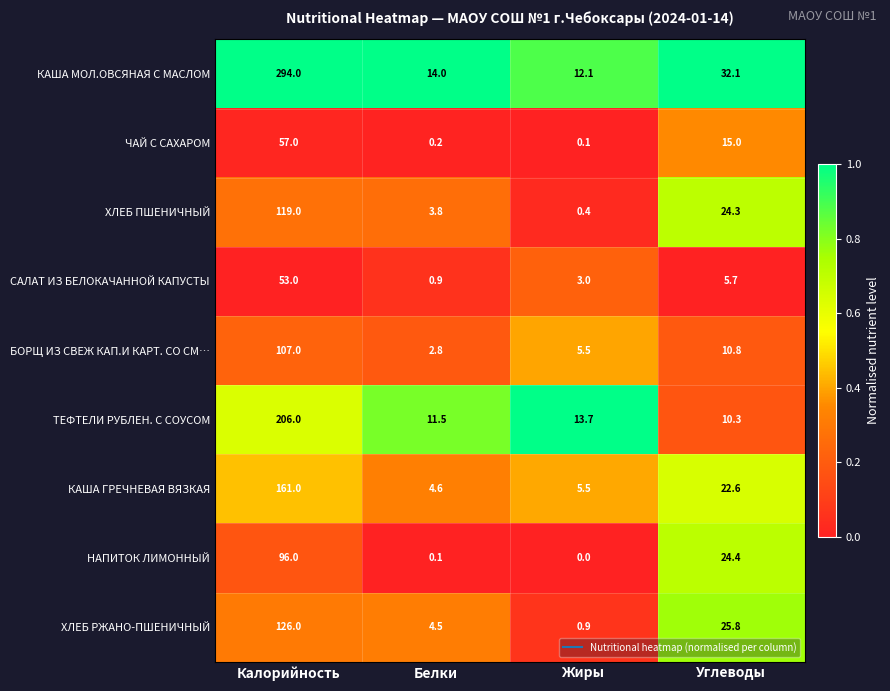

Rank the series at Калорийность from lowest to highest value.

САЛАТ ИЗ БЕЛОКАЧАННОЙ КАПУСТЫ, ЧАЙ С САХАРОМ, НАПИТОК ЛИМОННЫЙ, БОРЩ ИЗ СВЕЖ КАП.И КАРТ. СО СМ…, ХЛЕБ ПШЕНИЧНЫЙ, ХЛЕБ РЖАНО-ПШЕНИЧНЫЙ, КАША ГРЕЧНЕВАЯ ВЯЗКАЯ, ТЕФТЕЛИ РУБЛЕН. С СОУСОМ, КАША МОЛ.ОВСЯНАЯ С МАСЛОМ